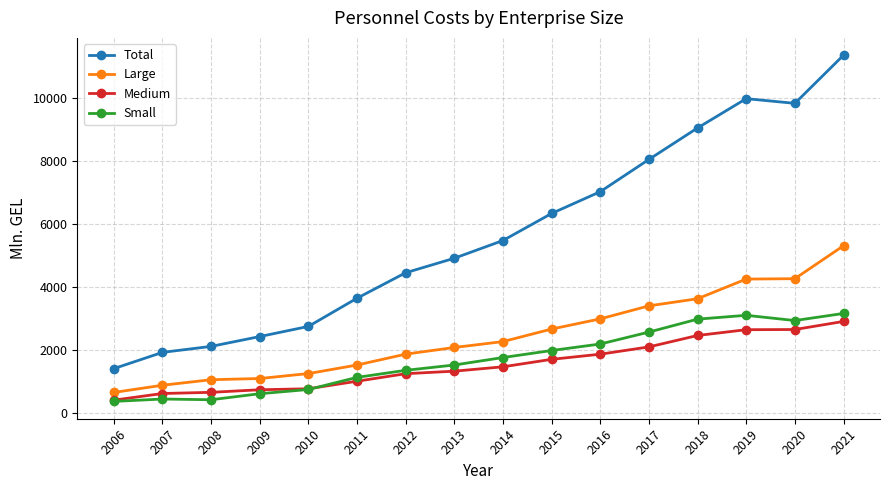

True or false: Large and Total intersect in this chart.

False